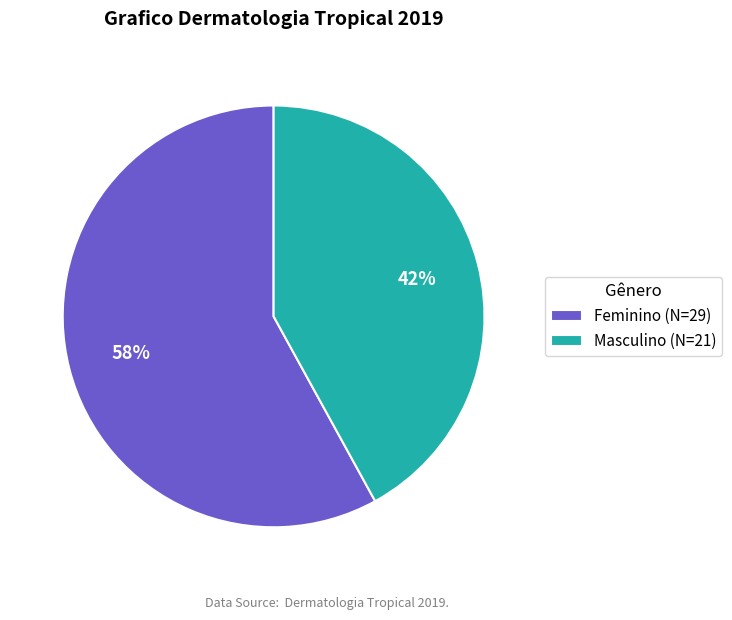

True or false: Masculino accounts for 57% of the total.

False